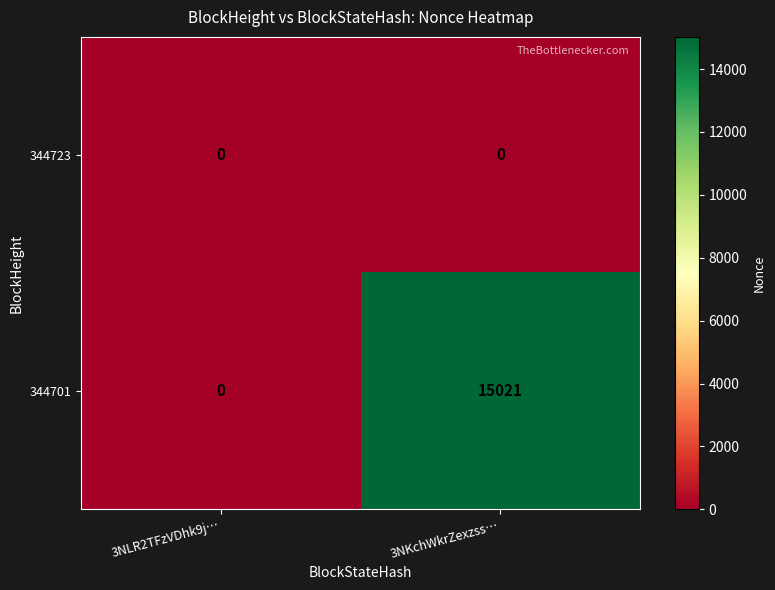

List the series in order of their peak value, lowest first.

344723, 344701